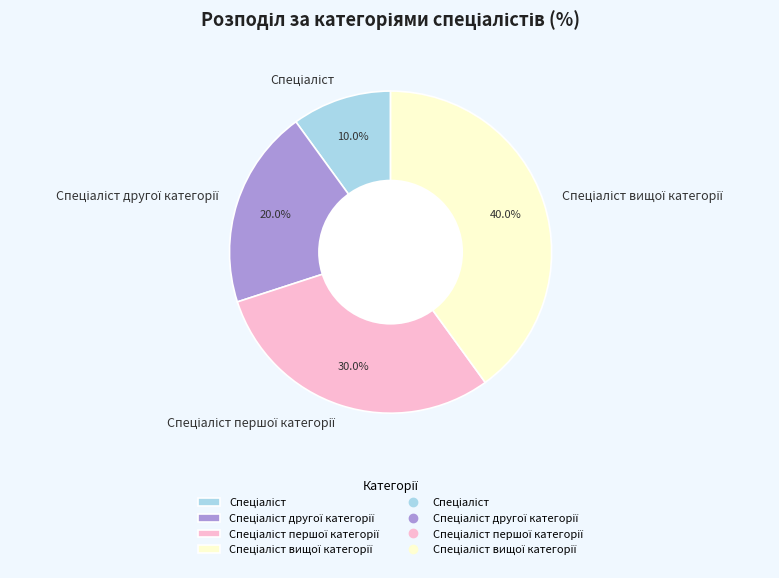

Is there any slice that represents more than half of the pie?

No